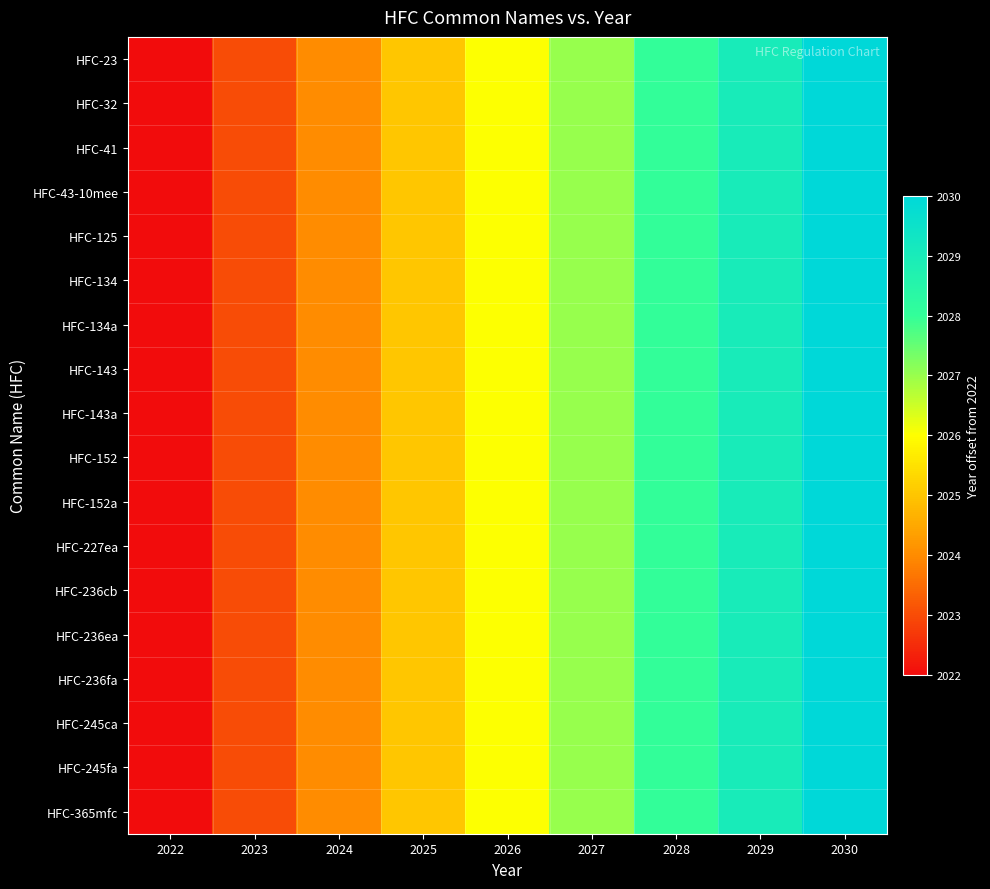

Reading left to right, extract all data points from this chart.

HFC-23: 2022=0	2023=1	2024=2	2025=3	2026=4	2027=5	2028=6	2029=7	2030=8
HFC-32: 2022=0	2023=1	2024=2	2025=3	2026=4	2027=5	2028=6	2029=7	2030=8
HFC-41: 2022=0	2023=1	2024=2	2025=3	2026=4	2027=5	2028=6	2029=7	2030=8
HFC-43-10mee: 2022=0	2023=1	2024=2	2025=3	2026=4	2027=5	2028=6	2029=7	2030=8
HFC-125: 2022=0	2023=1	2024=2	2025=3	2026=4	2027=5	2028=6	2029=7	2030=8
HFC-134: 2022=0	2023=1	2024=2	2025=3	2026=4	2027=5	2028=6	2029=7	2030=8
HFC-134a: 2022=0	2023=1	2024=2	2025=3	2026=4	2027=5	2028=6	2029=7	2030=8
HFC-143: 2022=0	2023=1	2024=2	2025=3	2026=4	2027=5	2028=6	2029=7	2030=8
HFC-143a: 2022=0	2023=1	2024=2	2025=3	2026=4	2027=5	2028=6	2029=7	2030=8
HFC-152: 2022=0	2023=1	2024=2	2025=3	2026=4	2027=5	2028=6	2029=7	2030=8
HFC-152a: 2022=0	2023=1	2024=2	2025=3	2026=4	2027=5	2028=6	2029=7	2030=8
HFC-227ea: 2022=0	2023=1	2024=2	2025=3	2026=4	2027=5	2028=6	2029=7	2030=8
HFC-236cb: 2022=0	2023=1	2024=2	2025=3	2026=4	2027=5	2028=6	2029=7	2030=8
HFC-236ea: 2022=0	2023=1	2024=2	2025=3	2026=4	2027=5	2028=6	2029=7	2030=8
HFC-236fa: 2022=0	2023=1	2024=2	2025=3	2026=4	2027=5	2028=6	2029=7	2030=8
HFC-245ca: 2022=0	2023=1	2024=2	2025=3	2026=4	2027=5	2028=6	2029=7	2030=8
HFC-245fa: 2022=0	2023=1	2024=2	2025=3	2026=4	2027=5	2028=6	2029=7	2030=8
HFC-365mfc: 2022=0	2023=1	2024=2	2025=3	2026=4	2027=5	2028=6	2029=7	2030=8